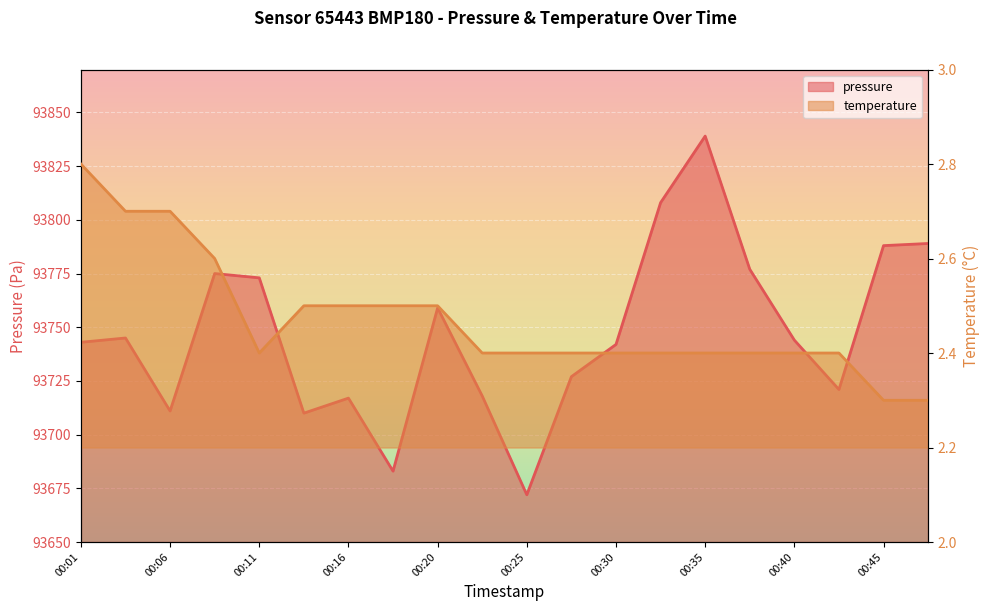

Which series has the largest range (max minus min)?

pressure